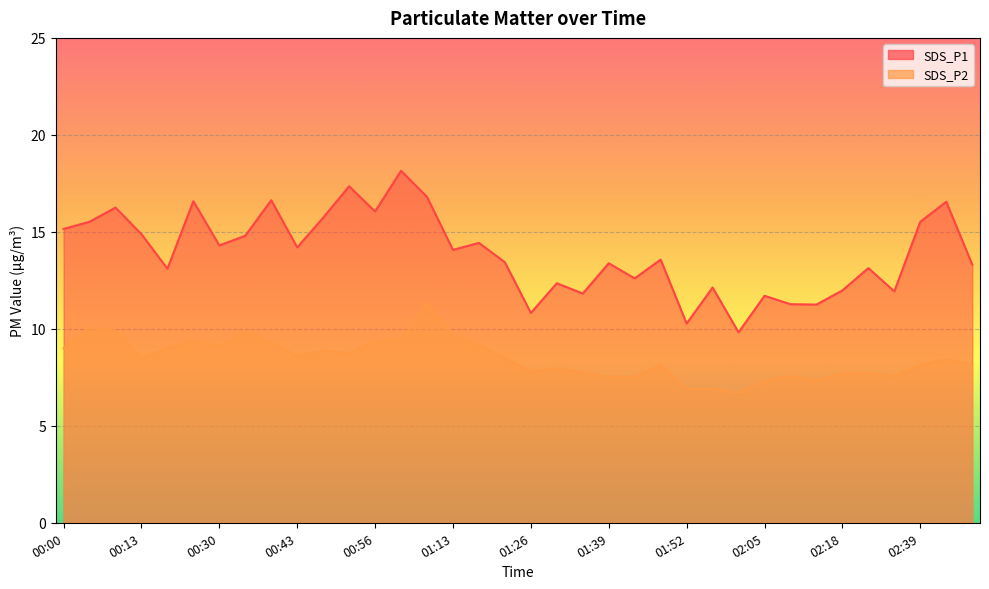

Is it true that SDS_P1 equals 13.1 at 02:31?

True